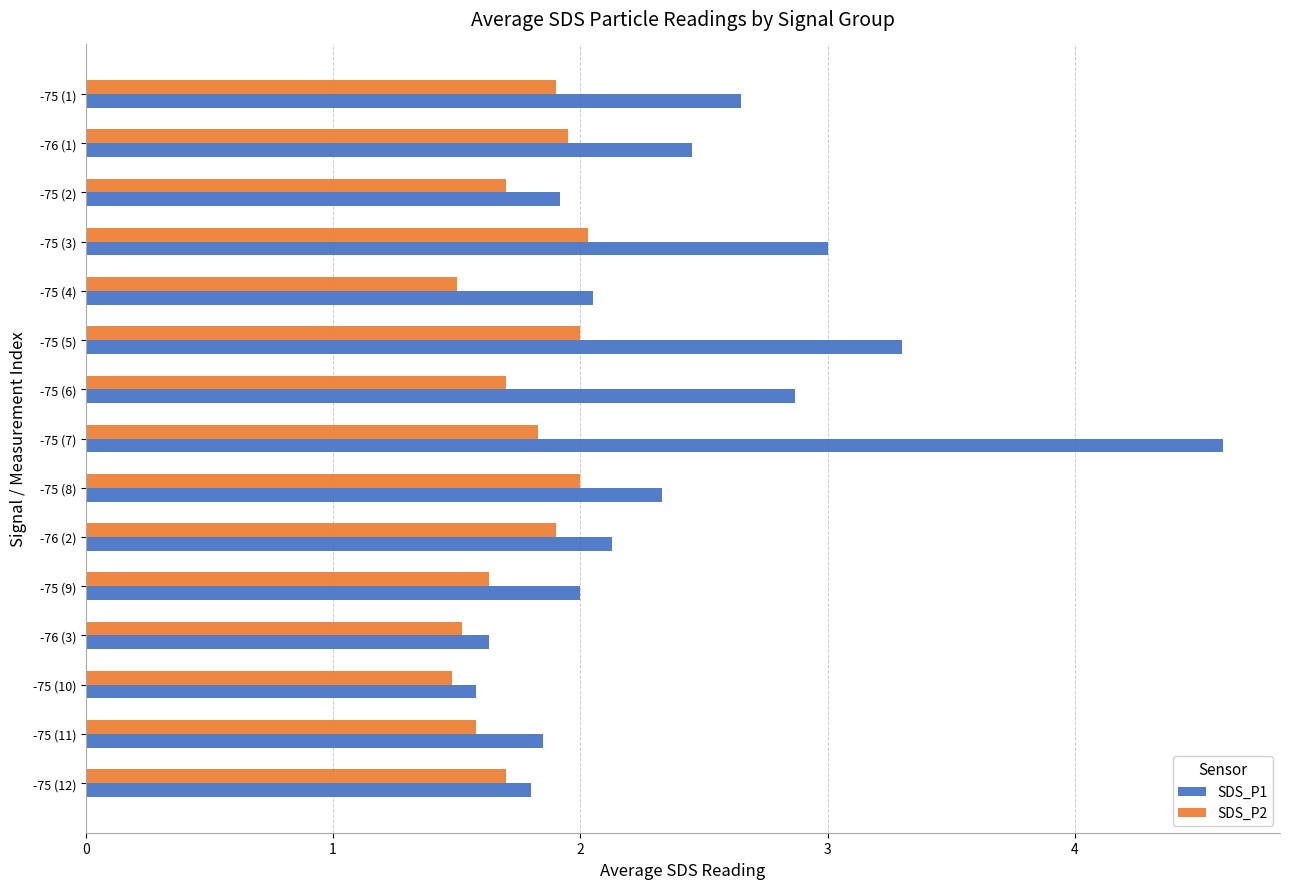

Which category has the highest value across all series?

-75 (7)